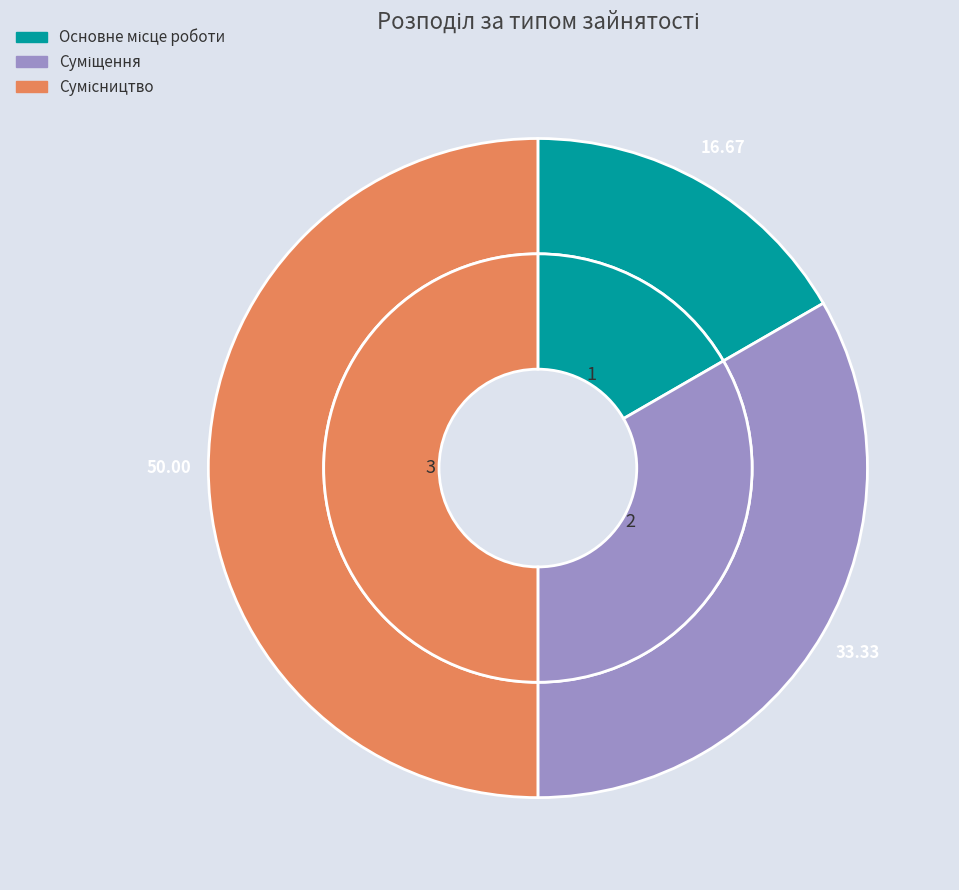

Rank the categories by value from lowest to highest.

Основне місце роботи, Суміщення, Сумісництво